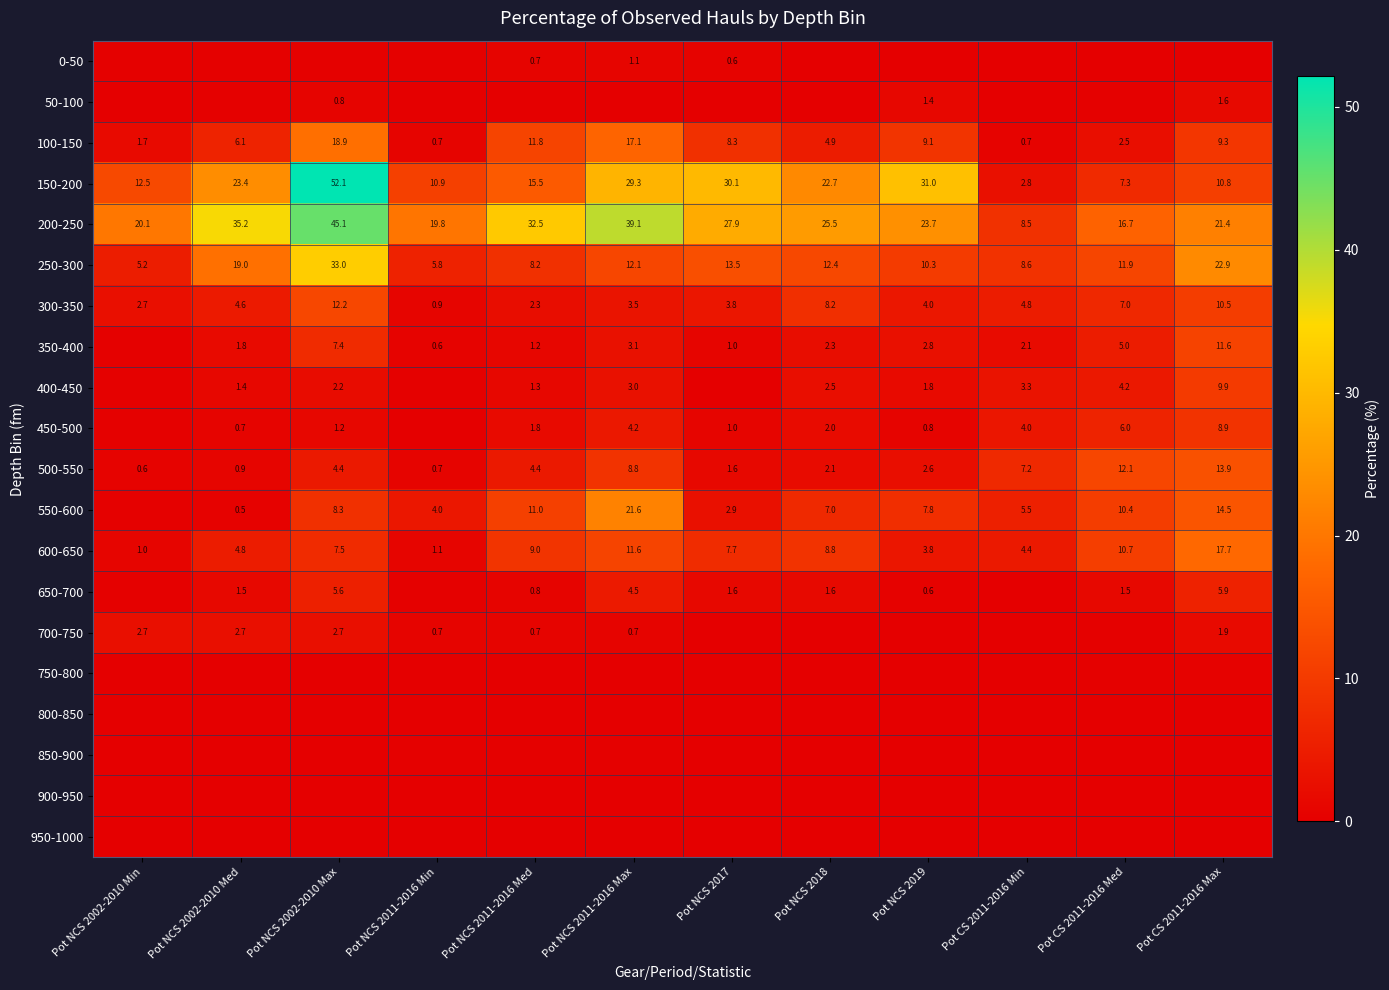

Which series has the largest total across all categories?

200-250